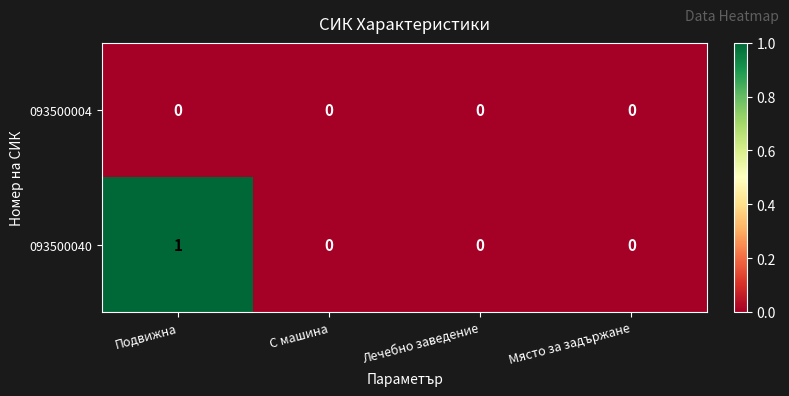

Count the number of categories in the chart.

4